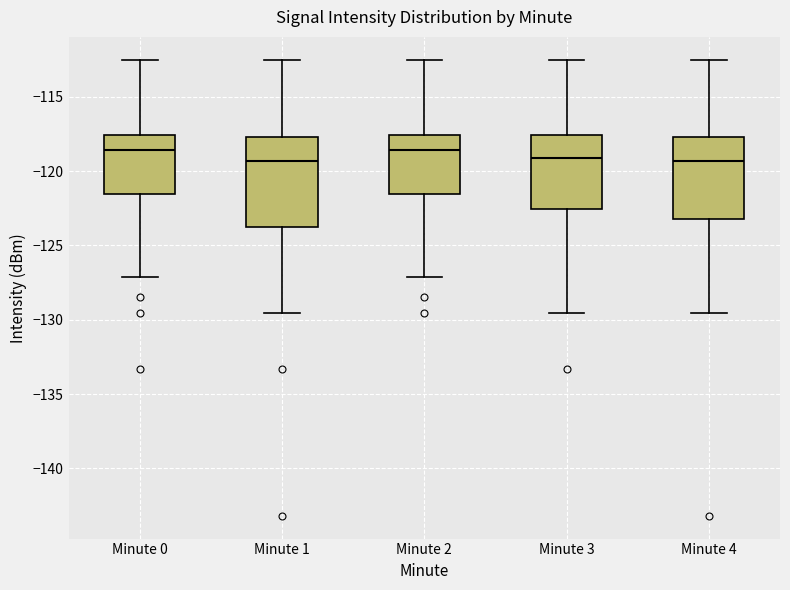

Where does the upper whisker of the box for Minute 0 end on the y-axis? The values are not printed on the chart, so give them approximately, as read against the axis.

-112.5